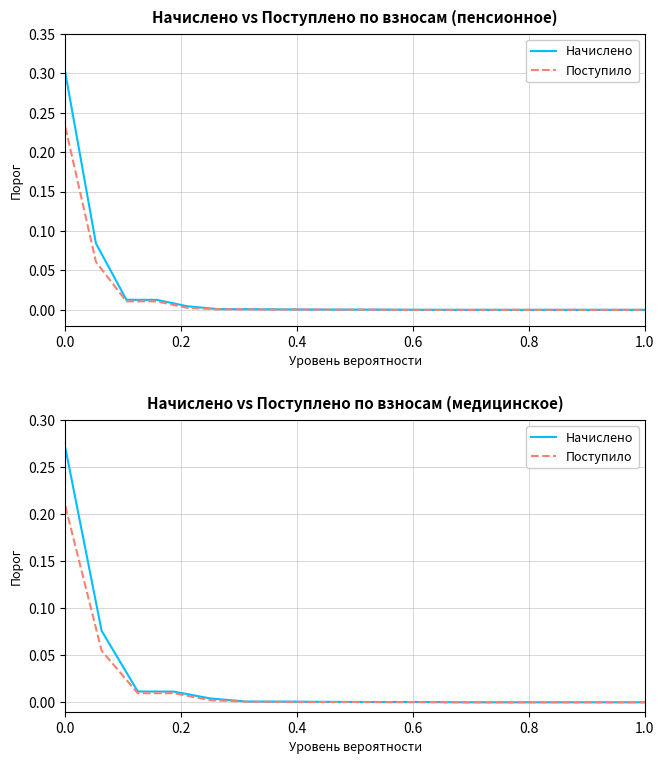

True or false: Поступило and Начислено intersect in this chart.

False